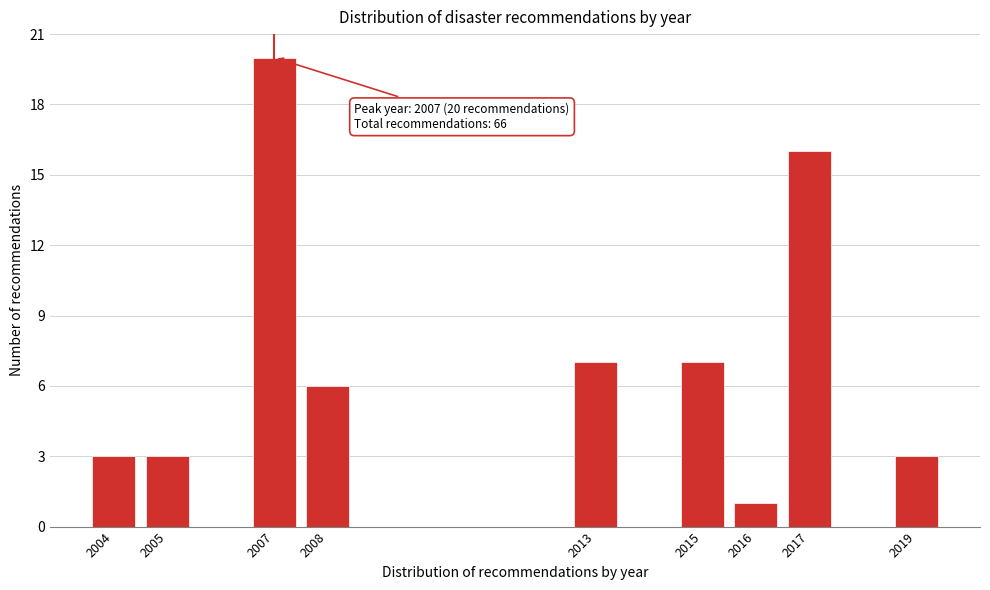

Reading right to left, list all the values displayed in this chart.

3	16	1	7	7	6	20	3	3